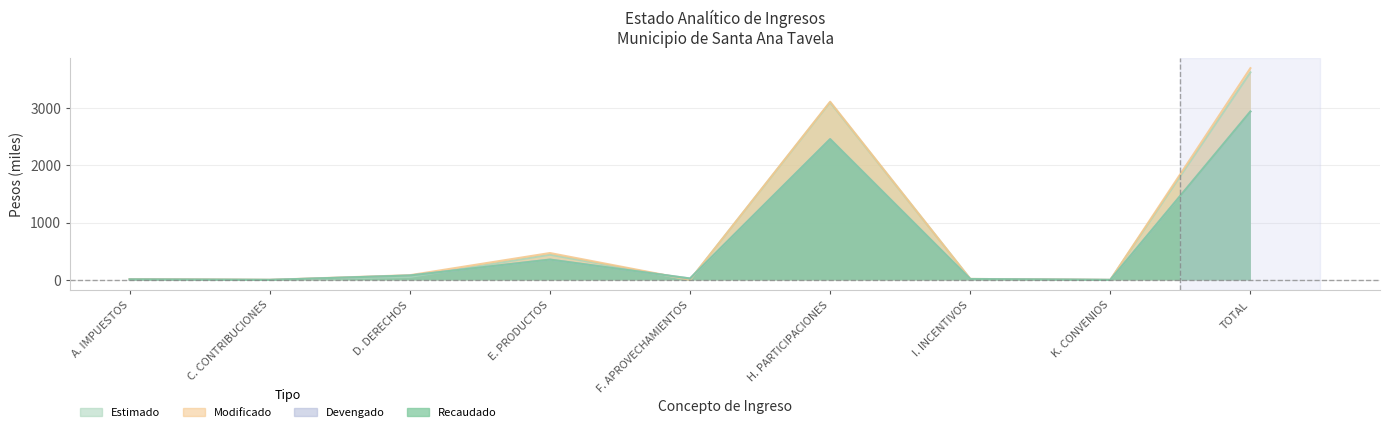

Is it true that ESTIMADO equals 1.2 at F. APROVECHAMIENTOS?

True